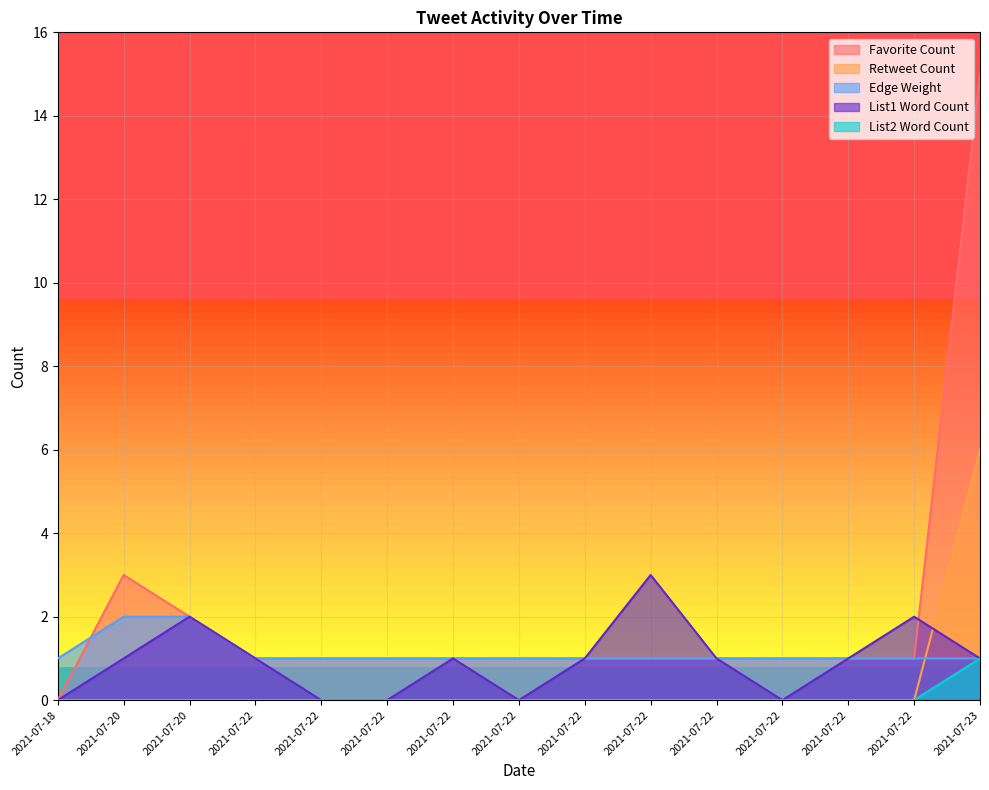

Which series has the largest range (max minus min)?

Favorite Count